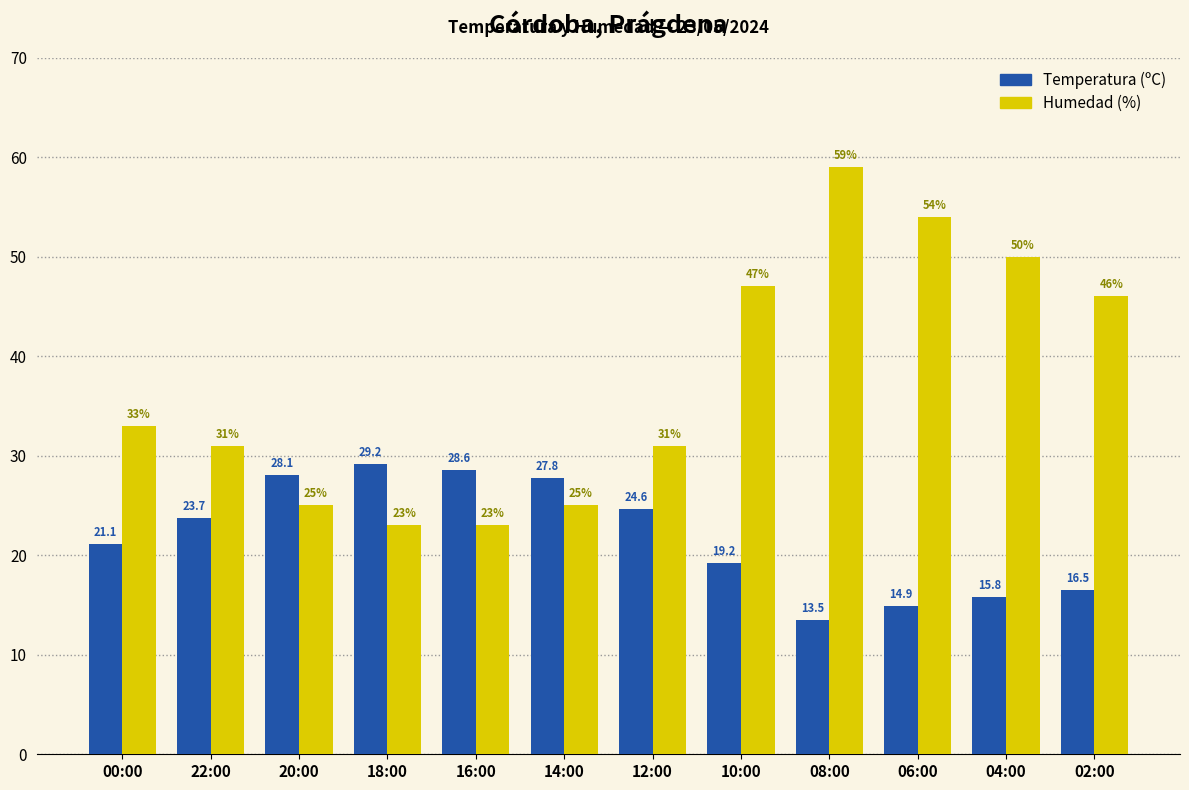

What is the average value of the Temperatura (ºC) series?

21.9